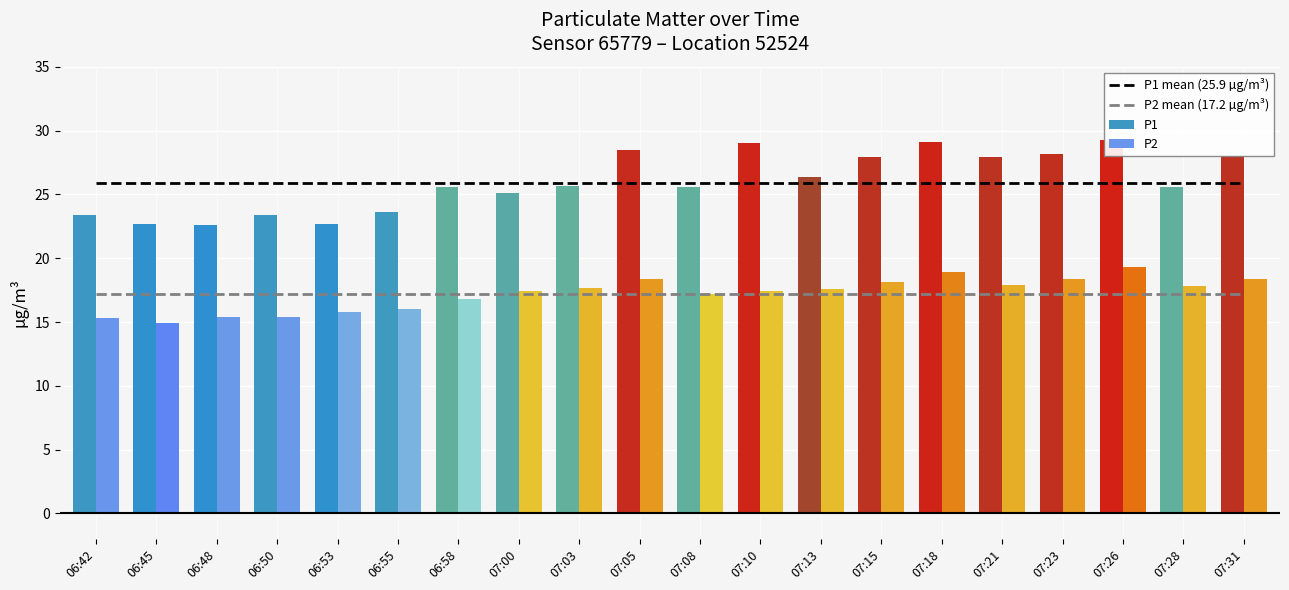

The P1 series shows 28.0 at 07:31. True or false?

True